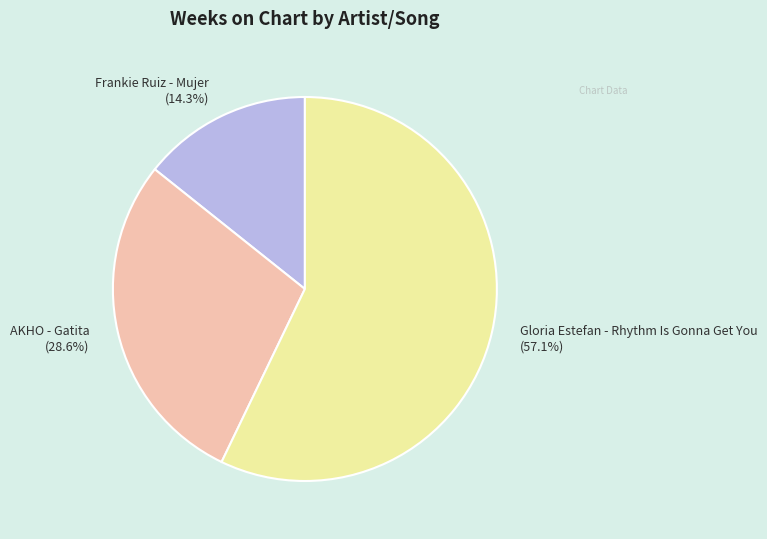

What is the smallest slice in the pie chart?

Frankie Ruiz - Mujer